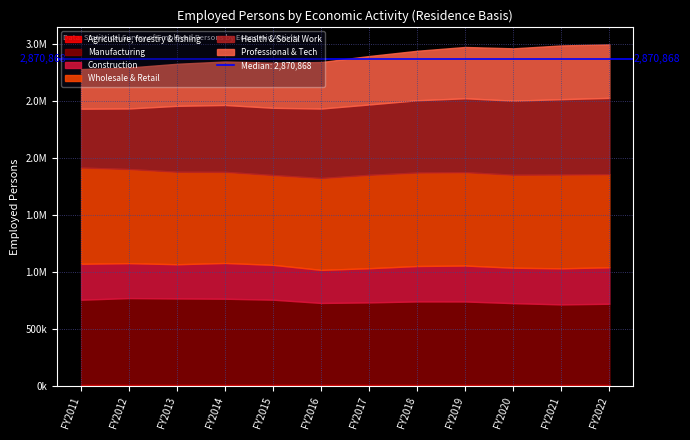

What is the smallest value displayed?

18638